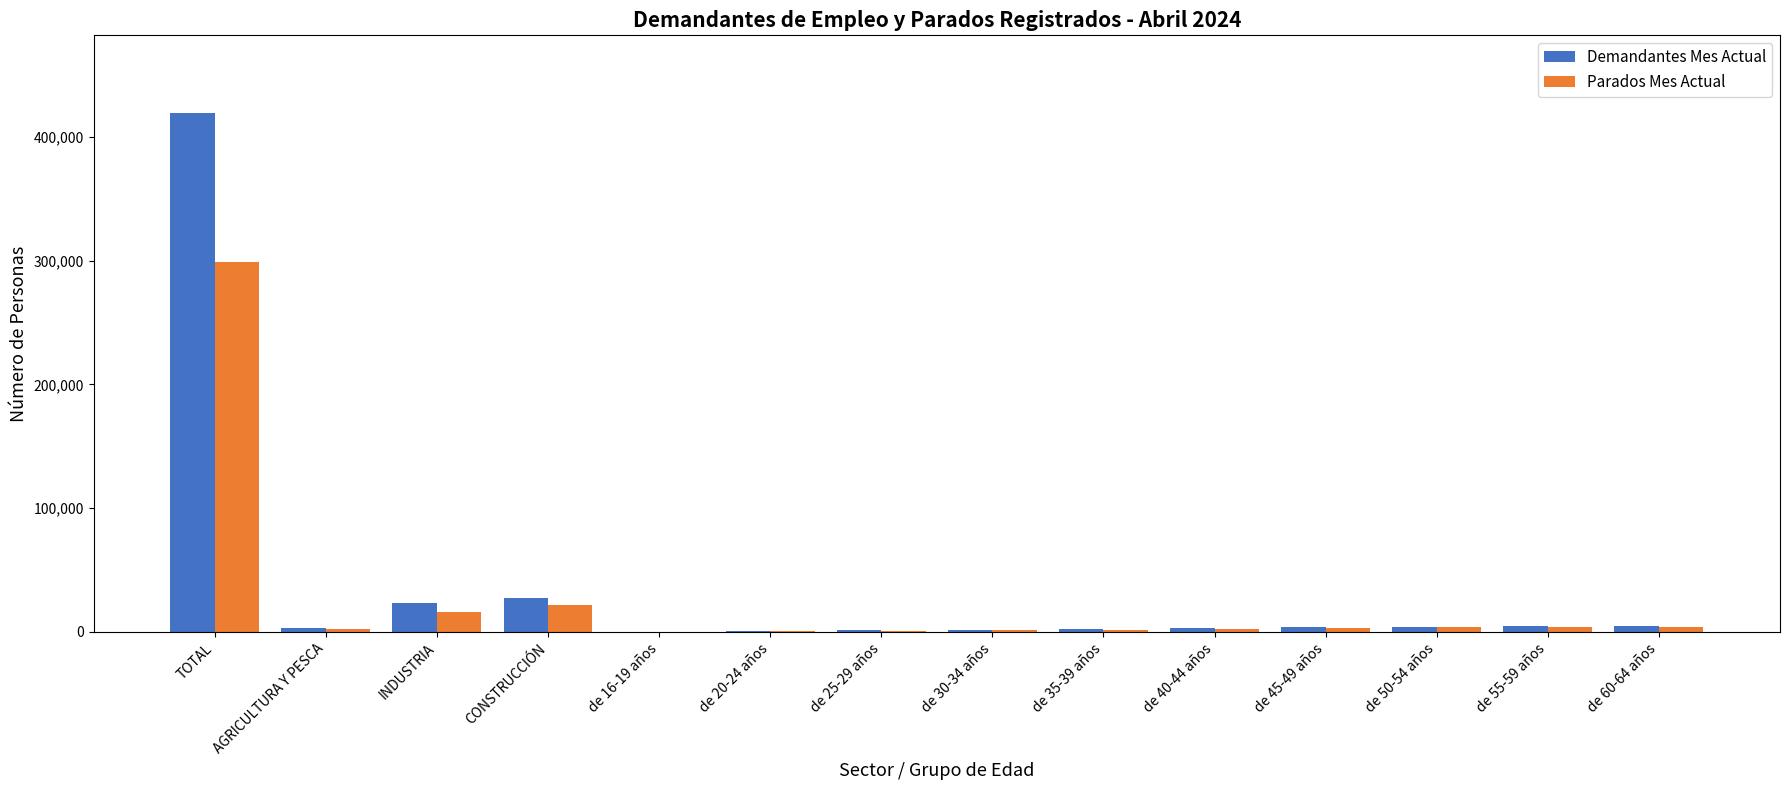

Which category has the highest value in the Demandantes Mes Actual series?

TOTAL